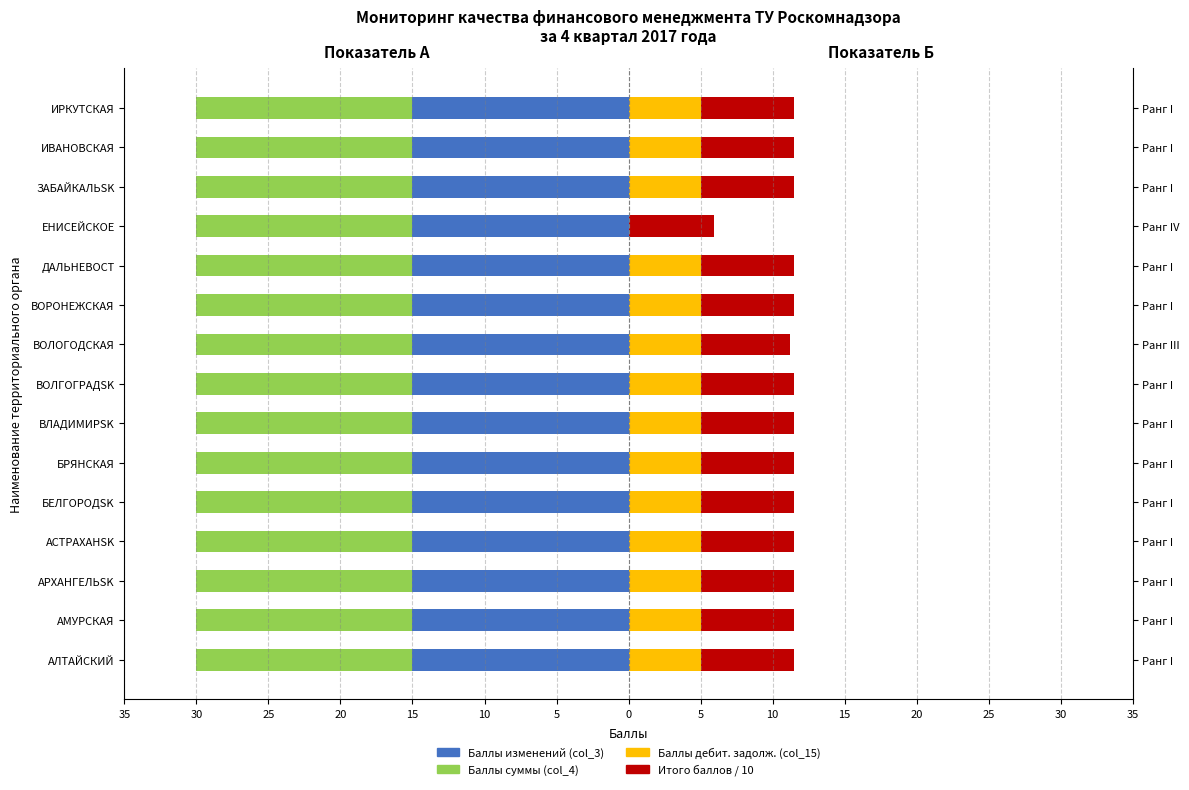

What are all the series names shown in the legend?

Баллы изменений (col_3), Баллы суммы (col_4), Баллы дебит. задолж. (col_15), Итого баллов / 10